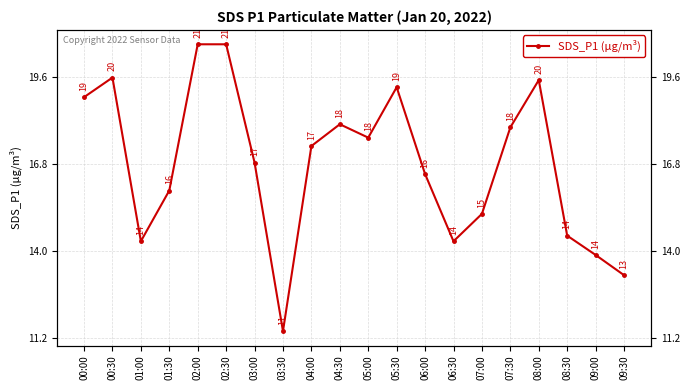

Does the chart have visible grid lines?

Yes